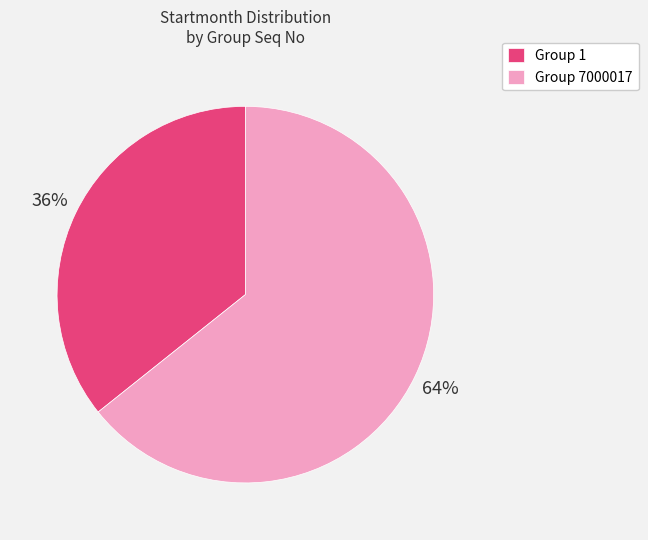

Rank the categories by value from lowest to highest.

Group 1, Group 7000017